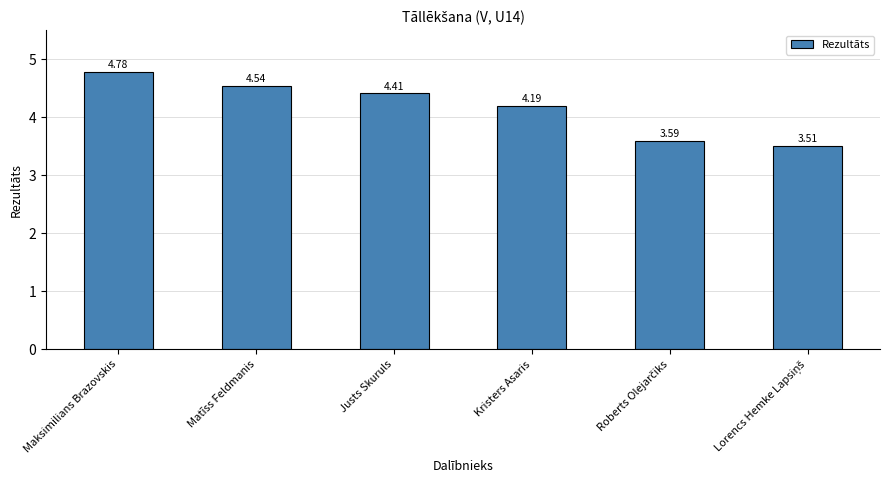

Does the chart contain any negative values?

No